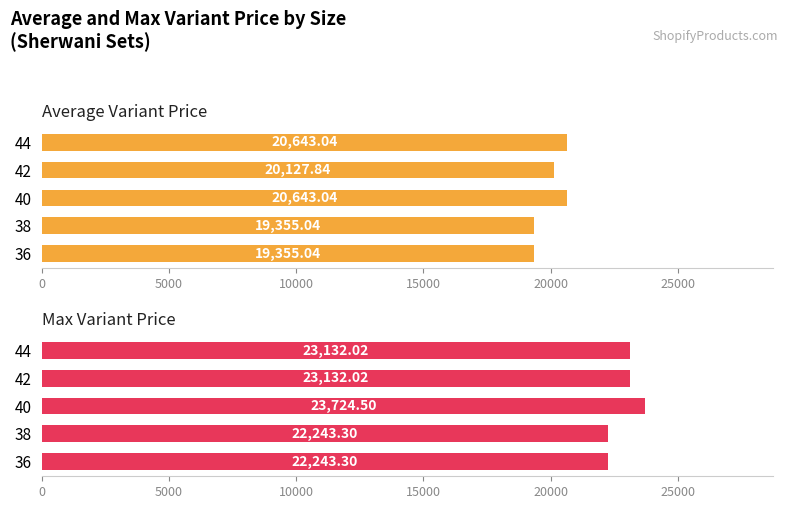

At 40, list the series in order from largest to smallest.

Max Variant Price, Average Variant Price